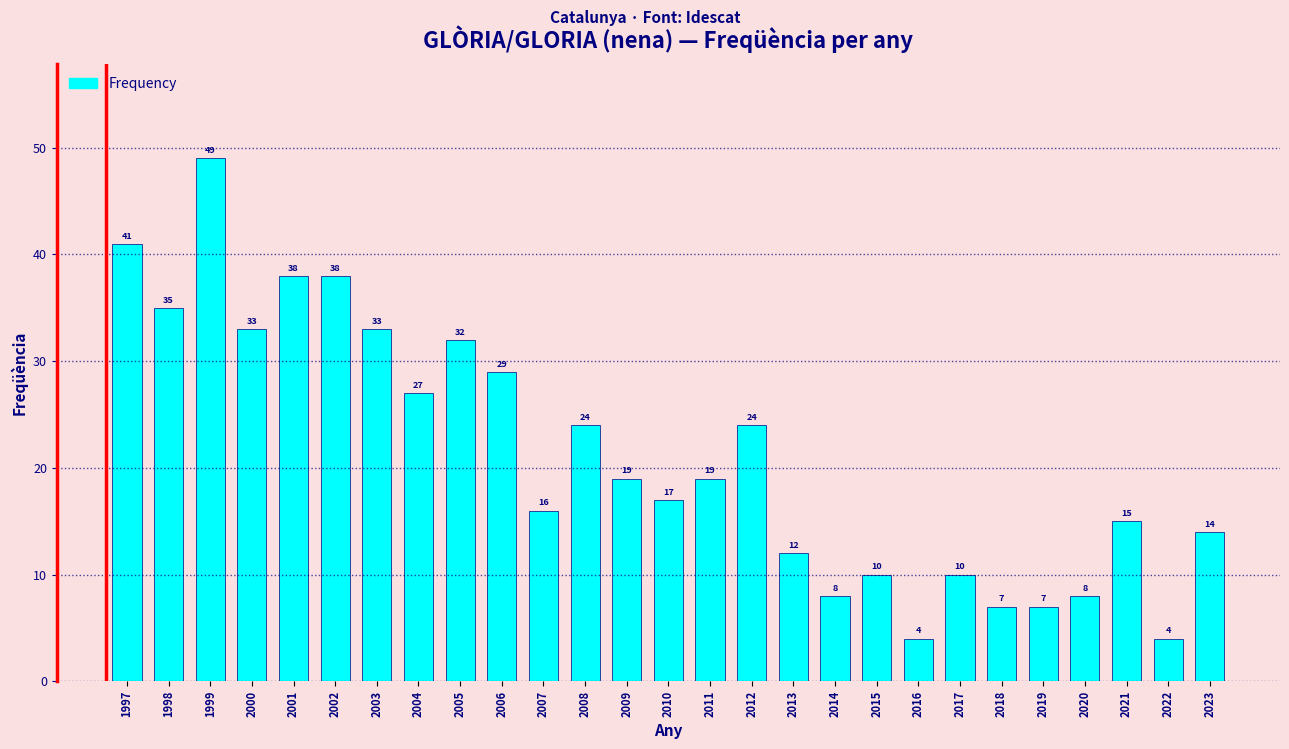

Reading right to left, extract all data points from this chart.

2023=14	2022=4	2021=15	2020=8	2019=7	2018=7	2017=10	2016=4	2015=10	2014=8	2013=12	2012=24	2011=19	2010=17	2009=19	2008=24	2007=16	2006=29	2005=32	2004=27	2003=33	2002=38	2001=38	2000=33	1999=49	1998=35	1997=41